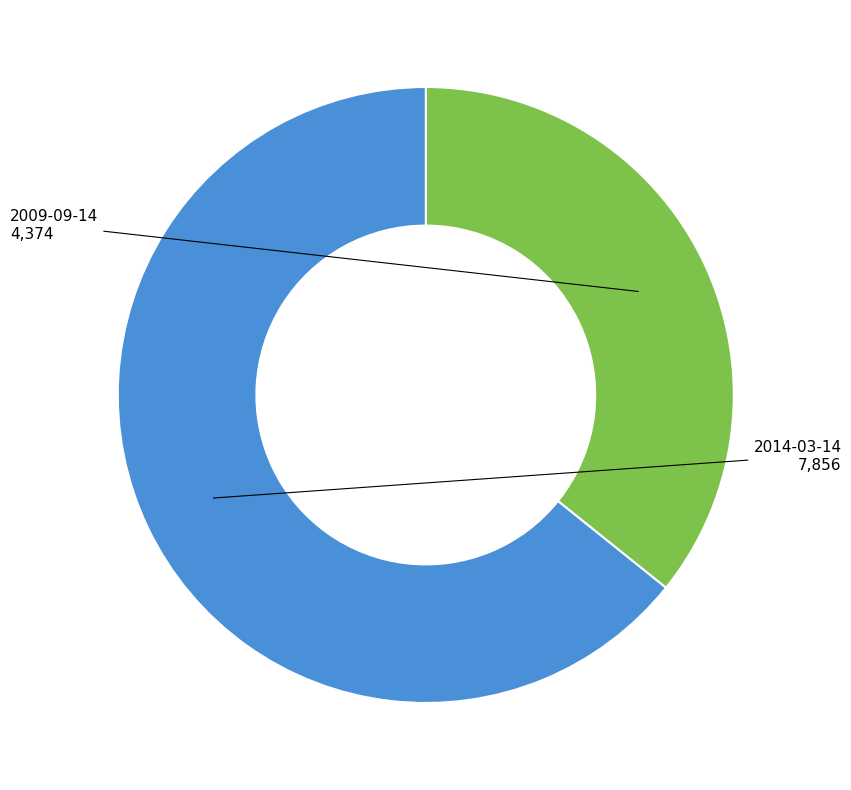

True or false: 2014-03-14 accounts for 64% of the total.

True